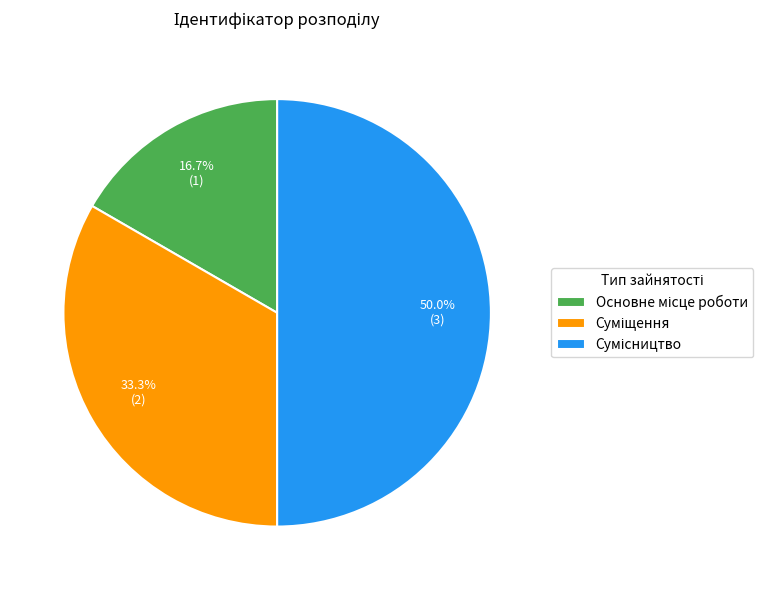

What percentage is the Суміщення slice, to the nearest percent?

33%